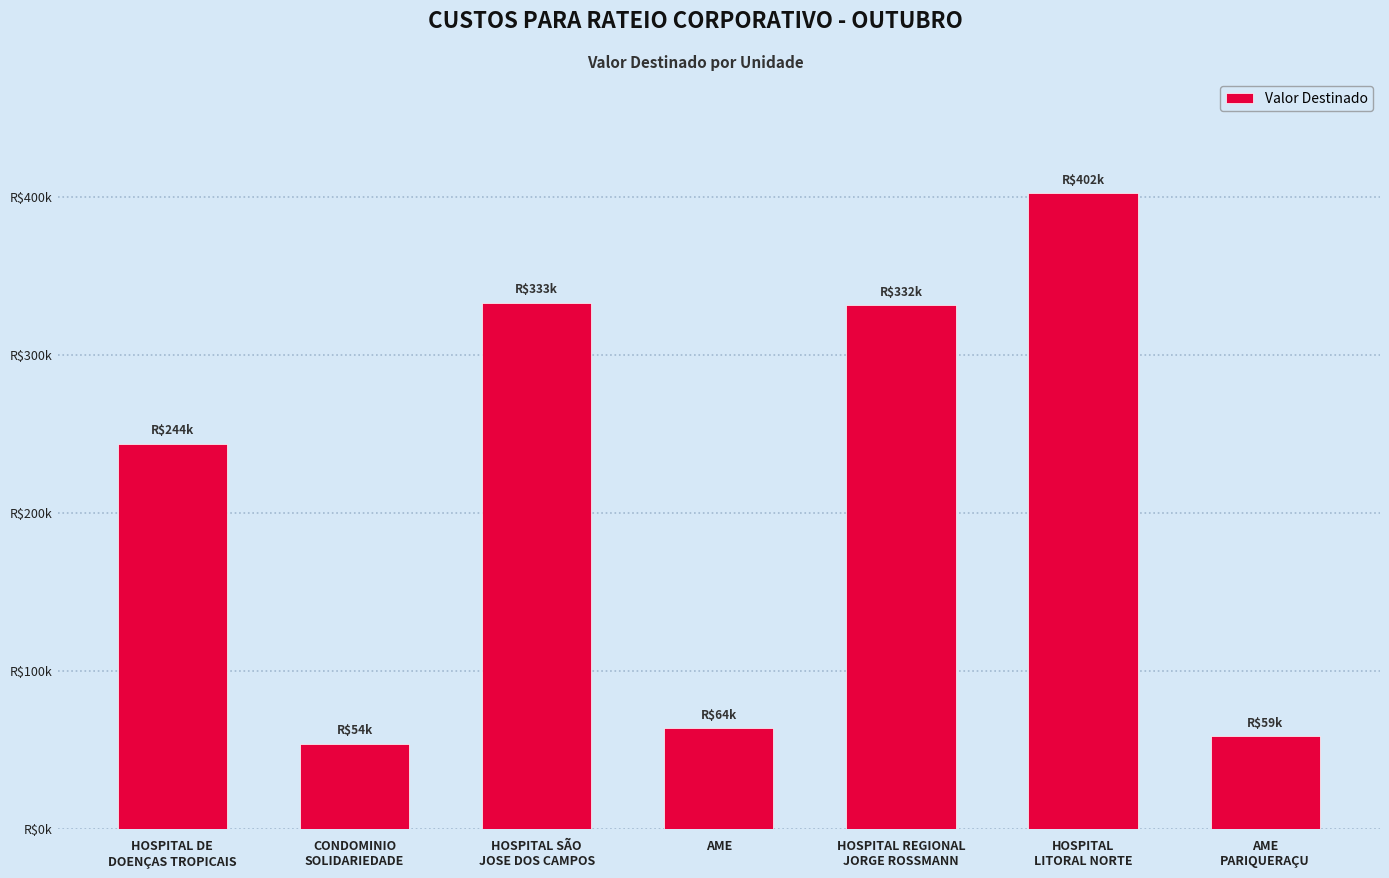

Are the bars horizontal?

No